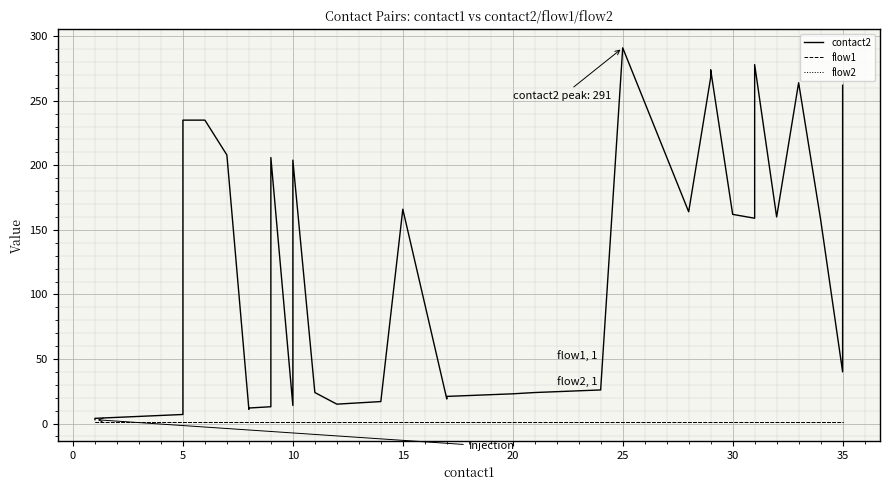

What is the average value of the flow2 series?

1